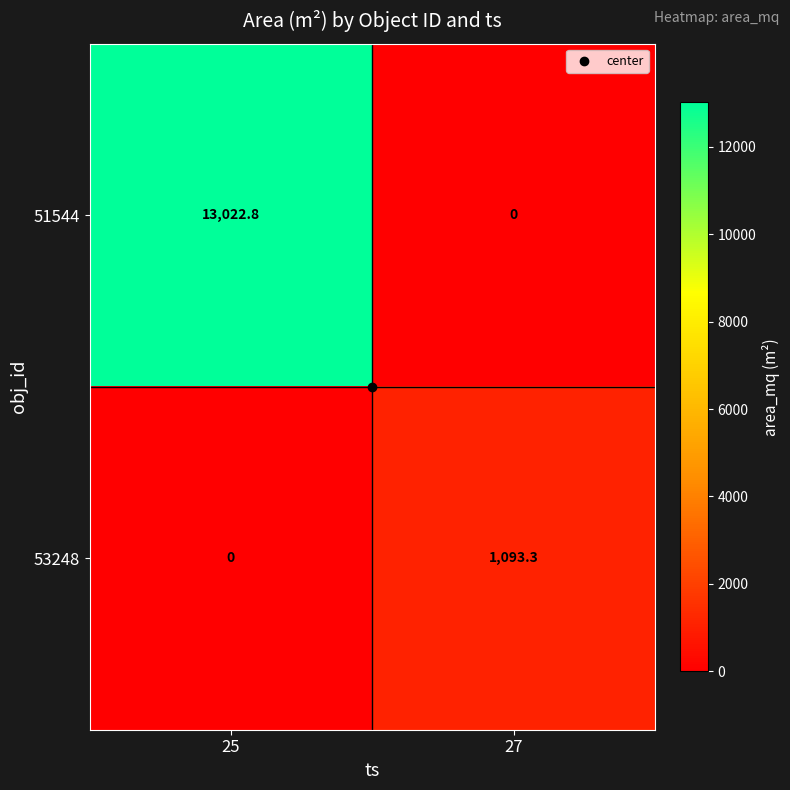

List the series in order of their overall mean, lowest first.

53248, 51544